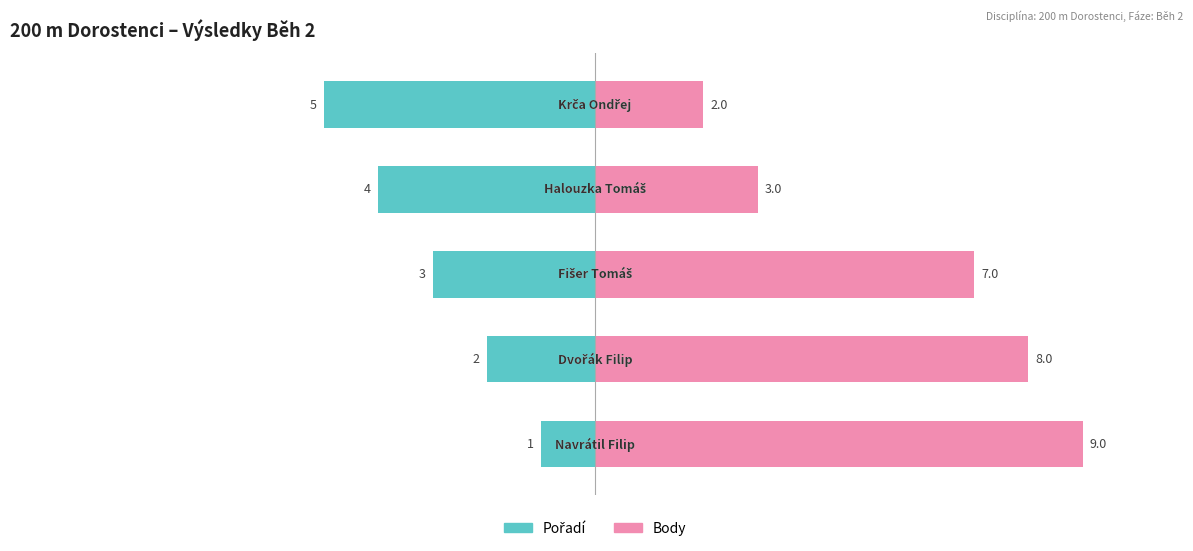

Between 0 and 4, which series saw the biggest shift?

Body